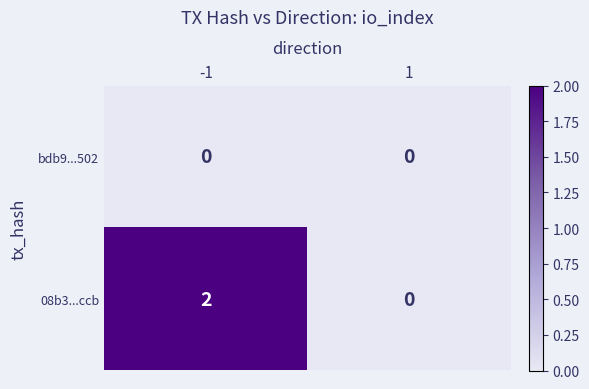

Is it true that bdb9...502 equals 0 at -1?

True